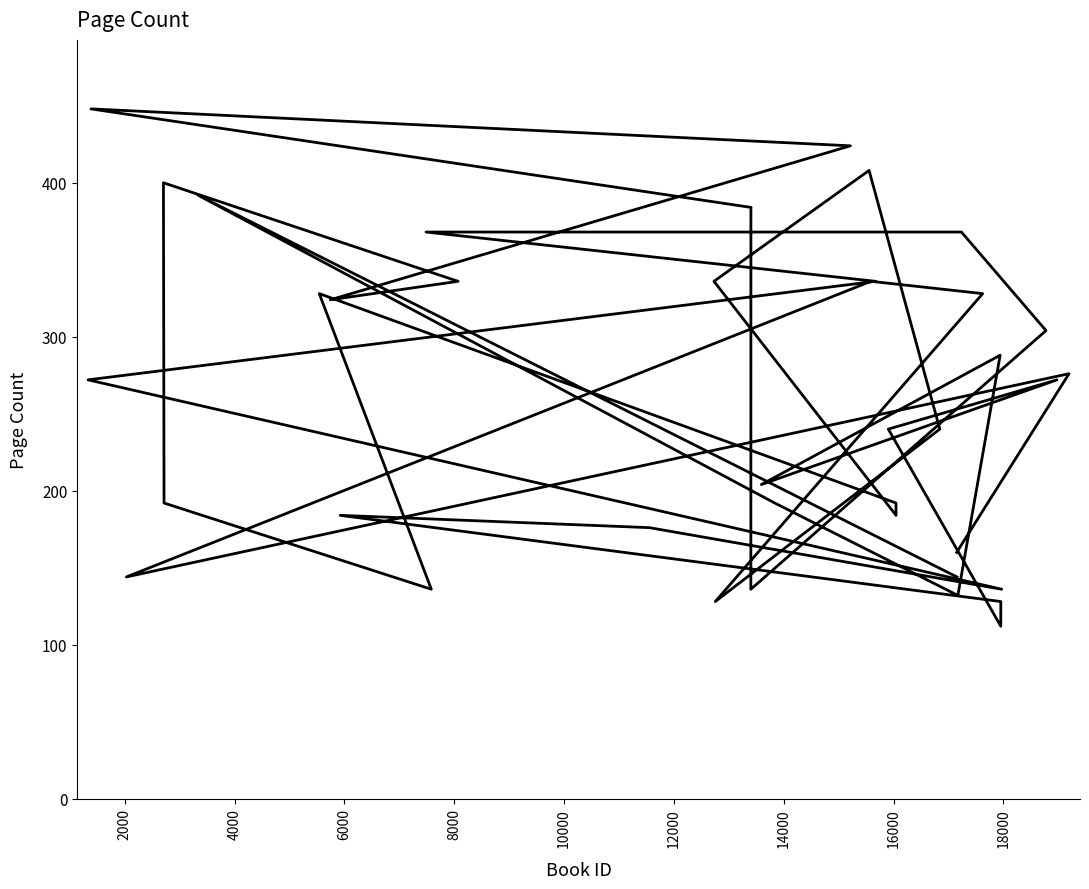

True or false: there are more than 1 points higher than both neighbors.

True